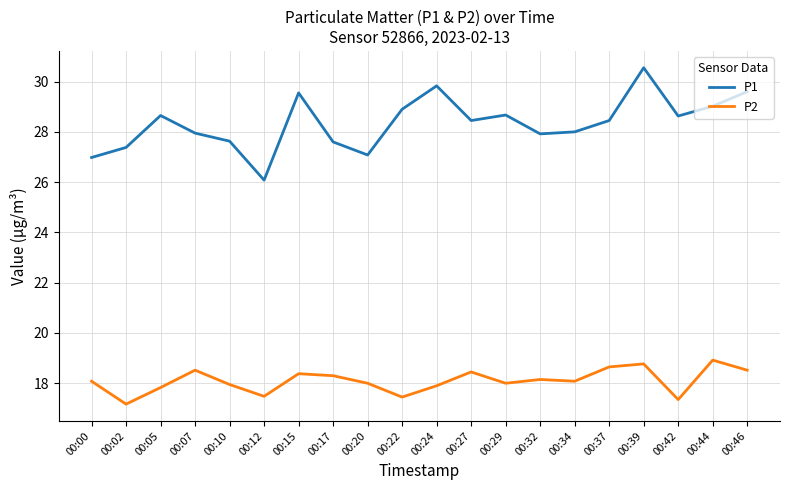

Which series changed the most between 00:15 and 00:29?

P1